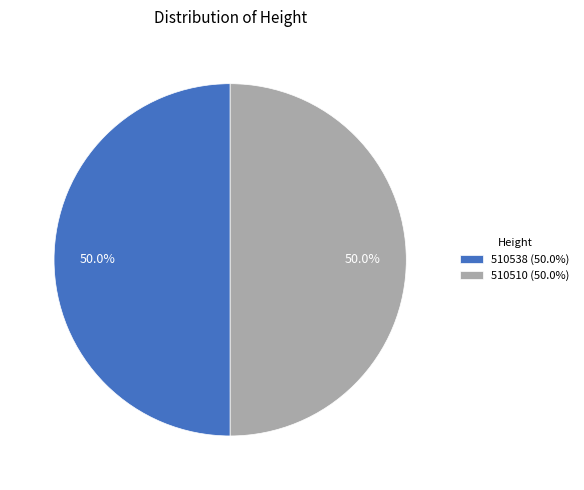

How much of the chart is everything except 510538?

50.0%